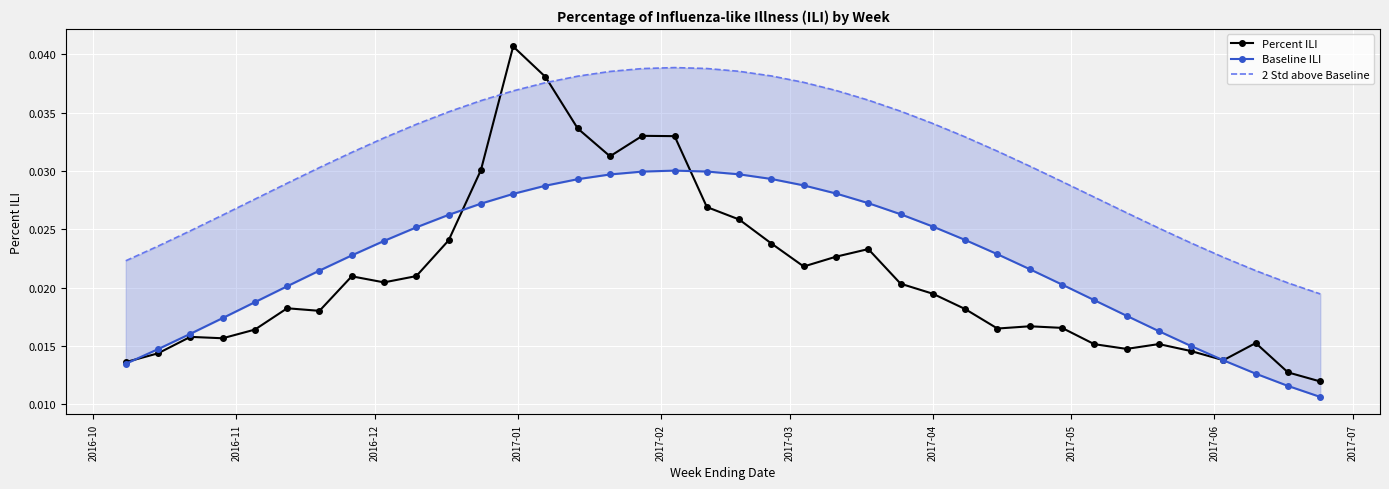

True or false: Percent ILI has more than 2 interior local peaks.

True